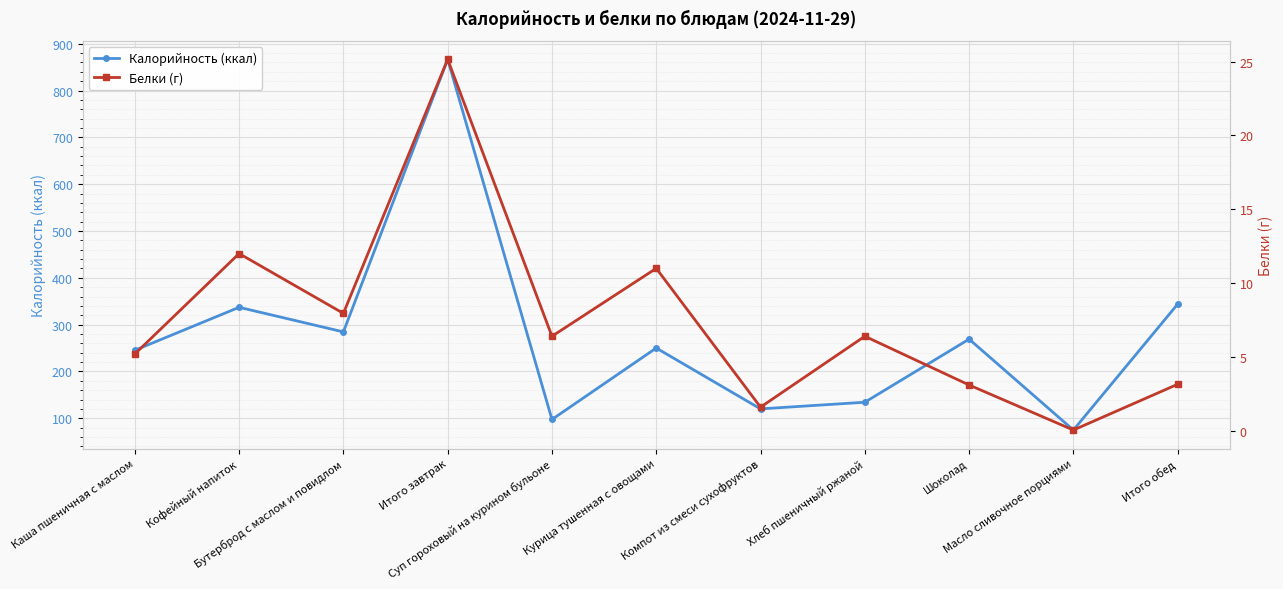

What is the value of the Калорийность (ккал) point at the 6th from the left?

250.0